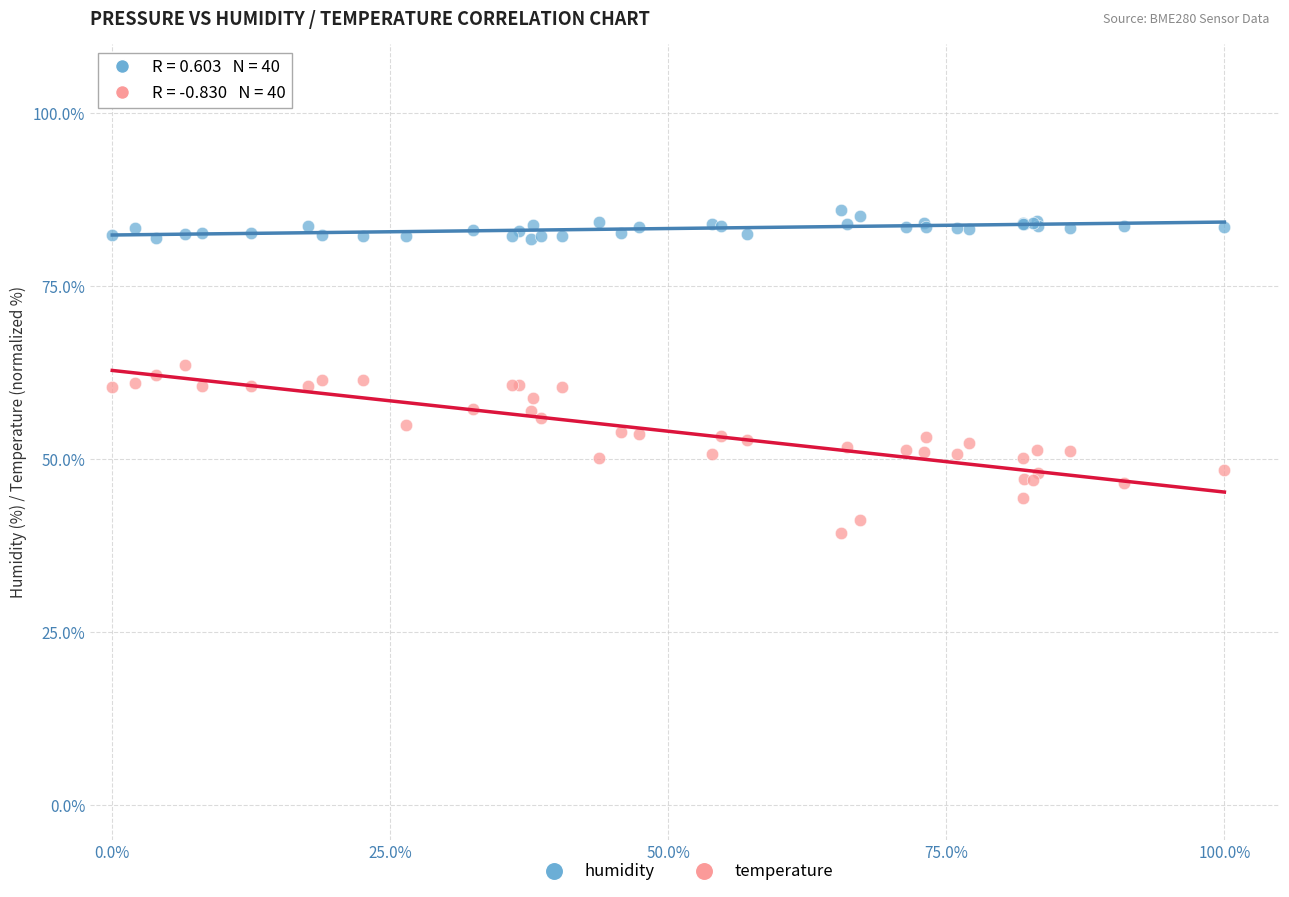

Which series has the largest Y range (max minus min)?

temperature